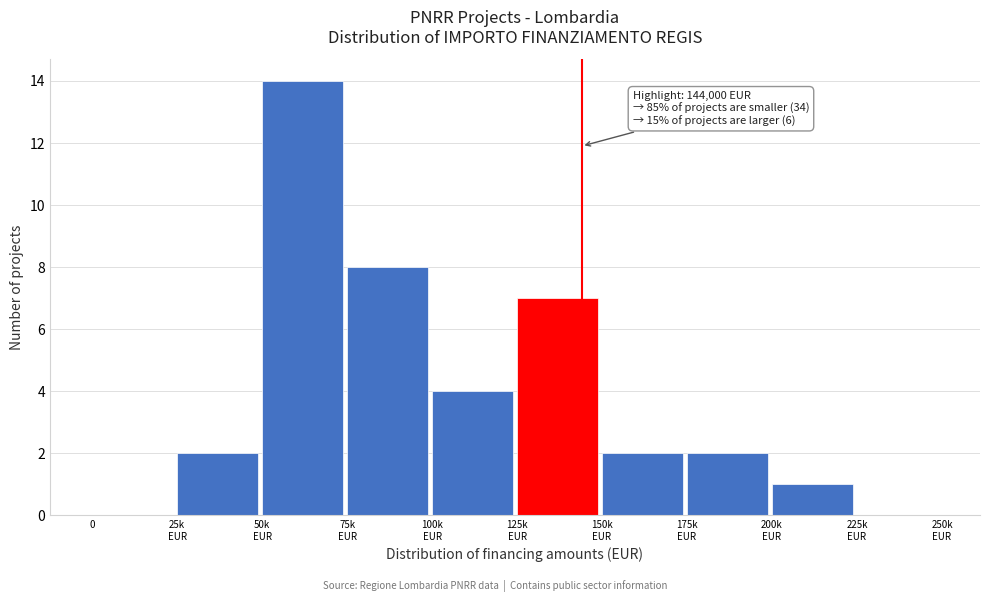

Is it true that the value at 0 is 0?

True